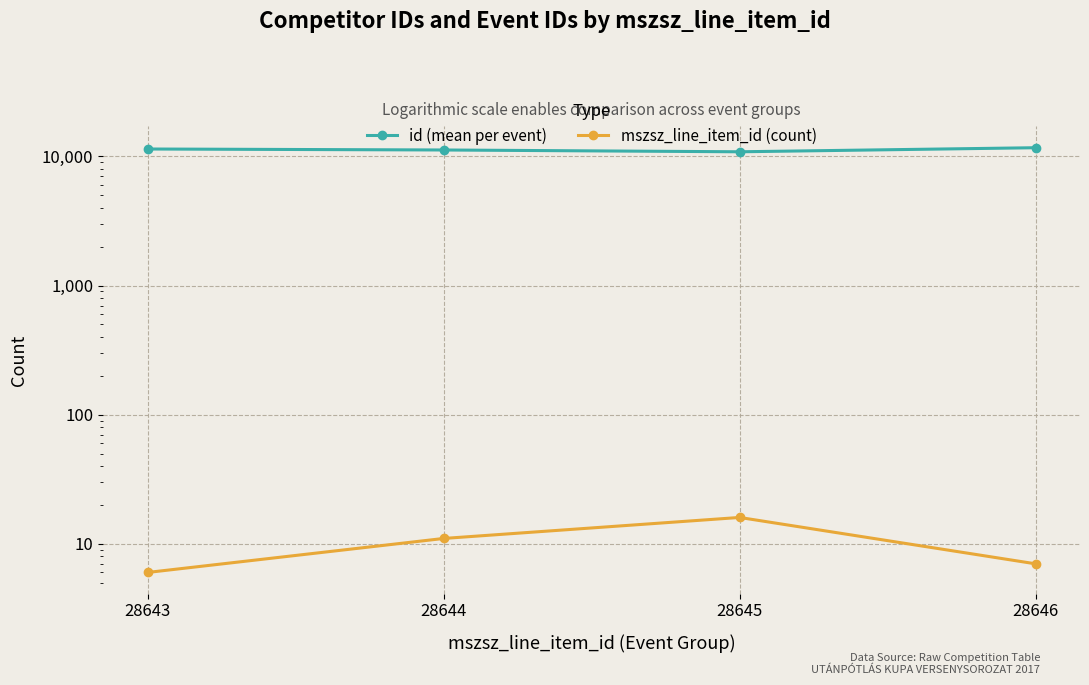

What is the maximum value for id (mean per event)?

11665.0